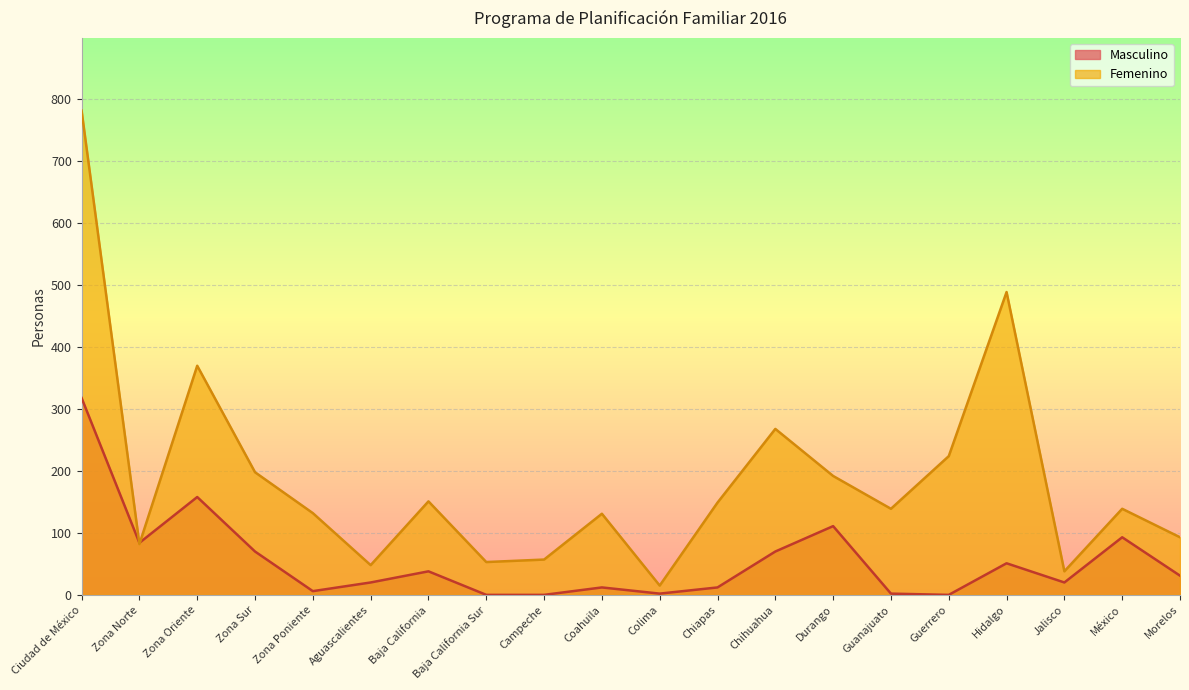

Rank the categories by Femenino value from highest to lowest.

Ciudad de México, Hidalgo, Zona Oriente, Chihuahua, Guerrero, Zona Sur, Durango, Baja California, Chiapas, Guanajuato, México, Zona Poniente, Coahuila, Morelos, Zona Norte, Campeche, Baja California Sur, Aguascalientes, Jalisco, Colima